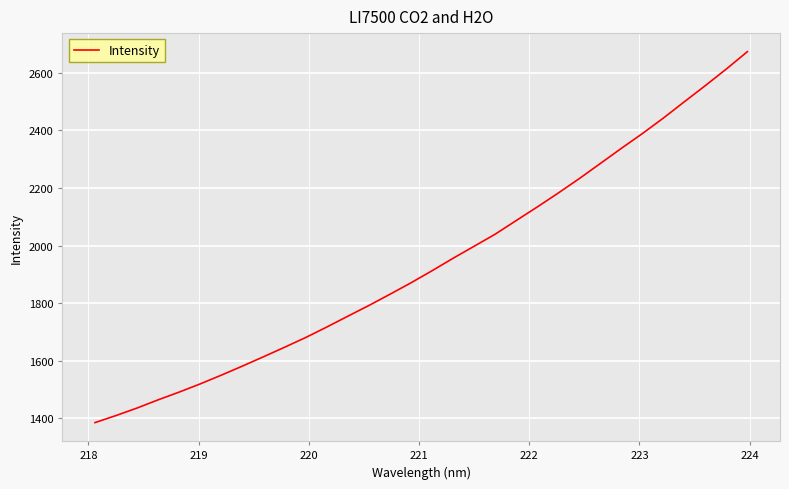

What is the maximum value shown in the chart?

2672.7